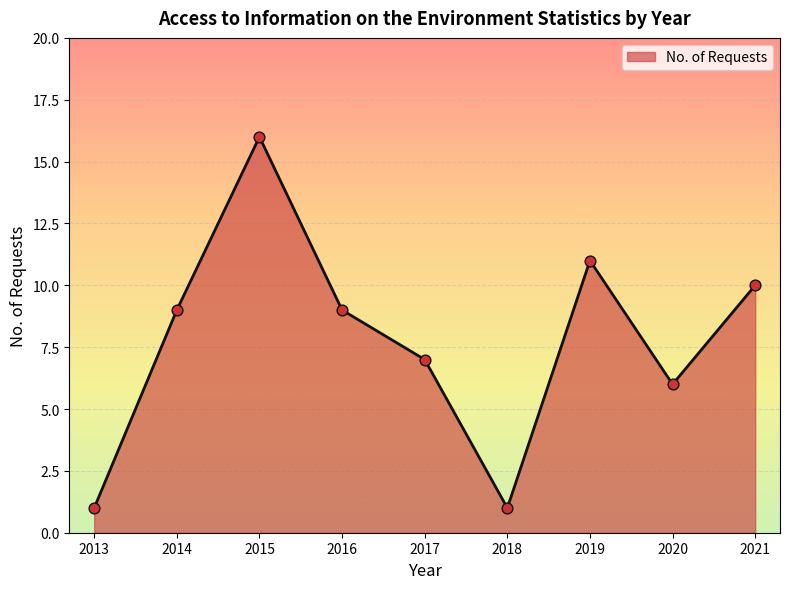

What is the ratio of the value at 2020 to the value at 2021?

0.6